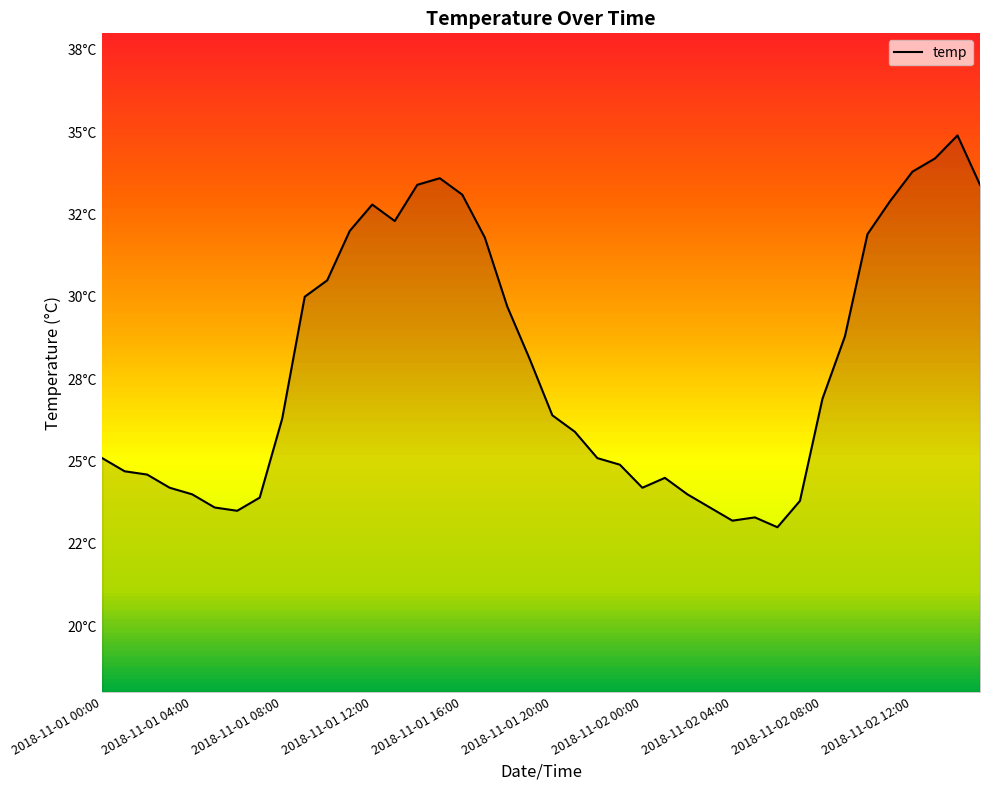

True or false: the data has more than 0 interior local peaks.

True